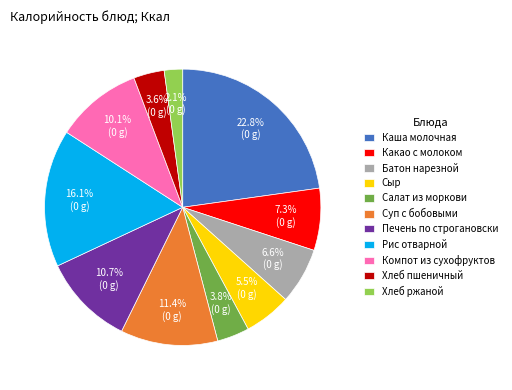

True or false: Компот из сухофруктов accounts for 1% of the total.

False